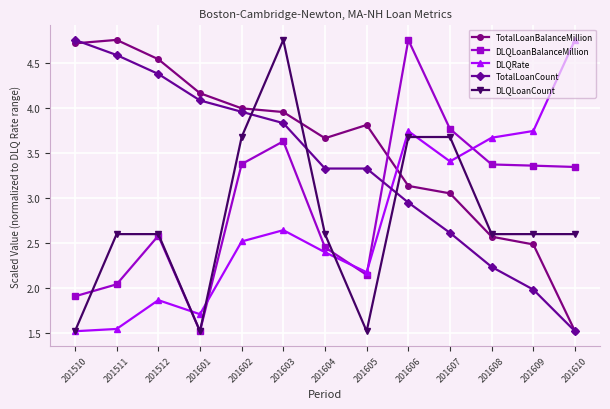

Which series has the largest total across all categories?

TotalLoanBalanceMillion